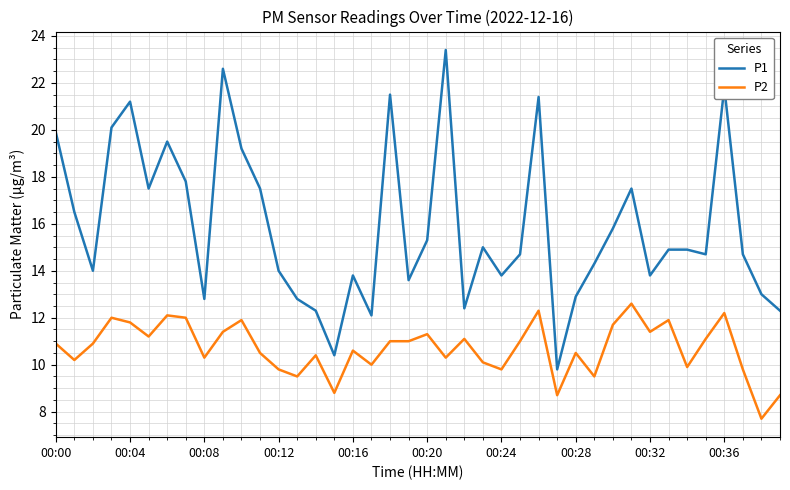

Which series has the largest total across all categories?

P1